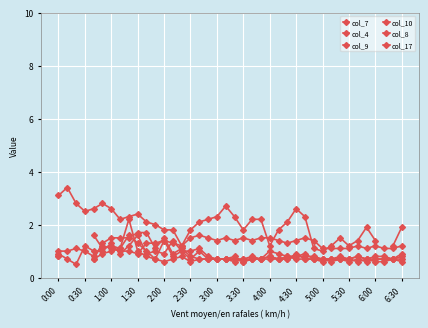

Count the number of data series in this chart.

6